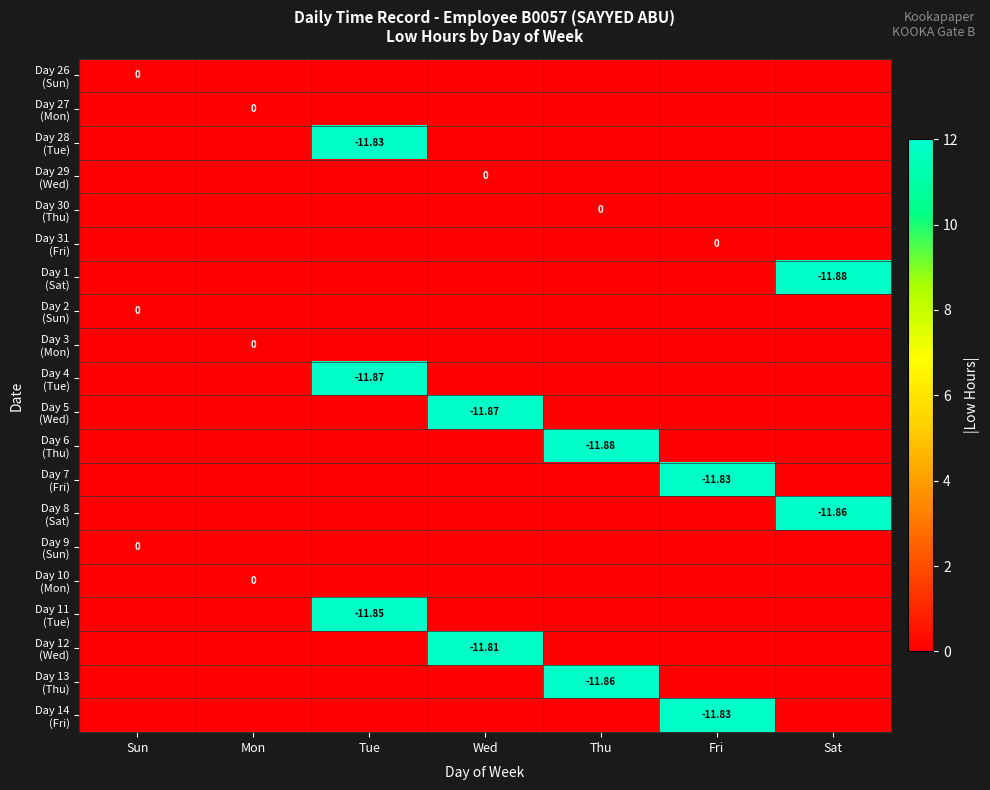

What is the maximum value shown in the chart?

11.9